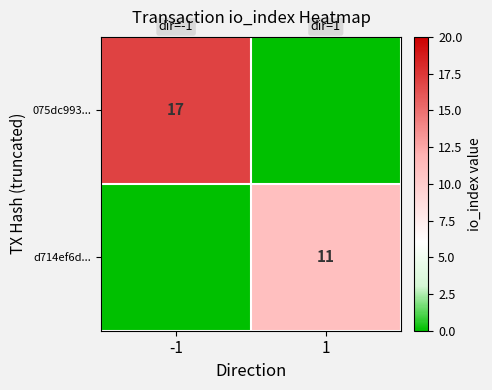

Is it true that 075dc993... equals 24 at -1?

False